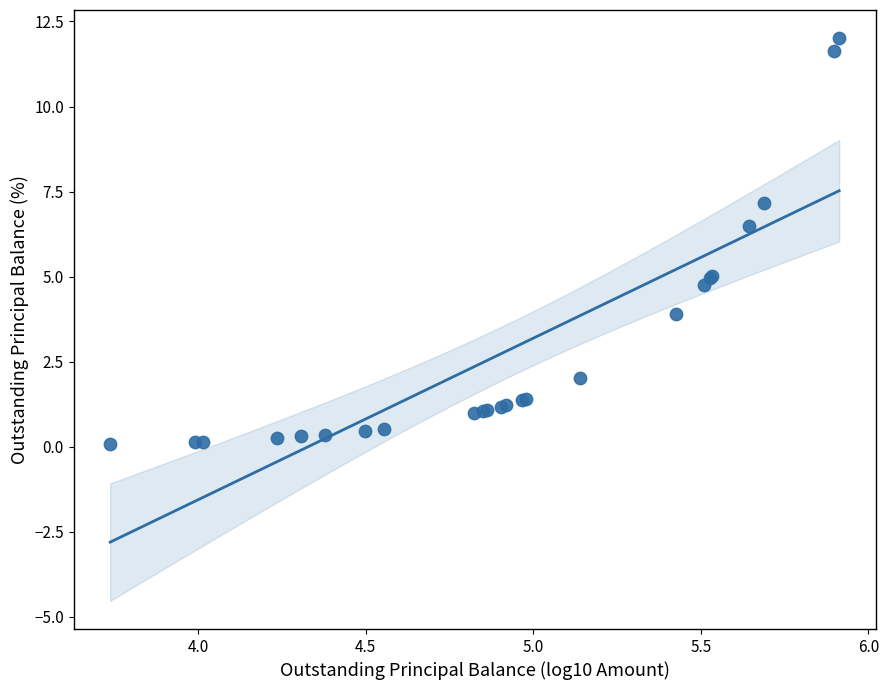

What Y value in the scatter plot is closest to 6?

6.5